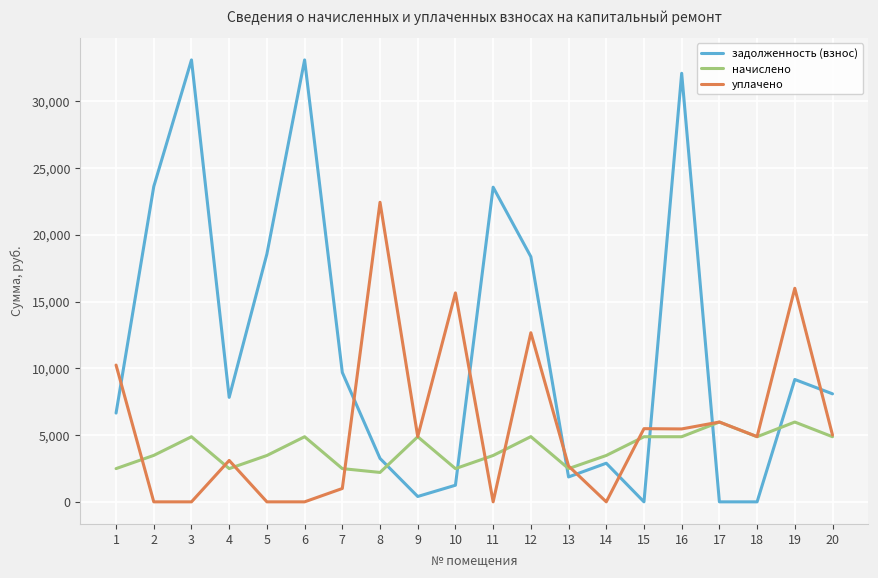

What is the greatest value displayed?

33086.4